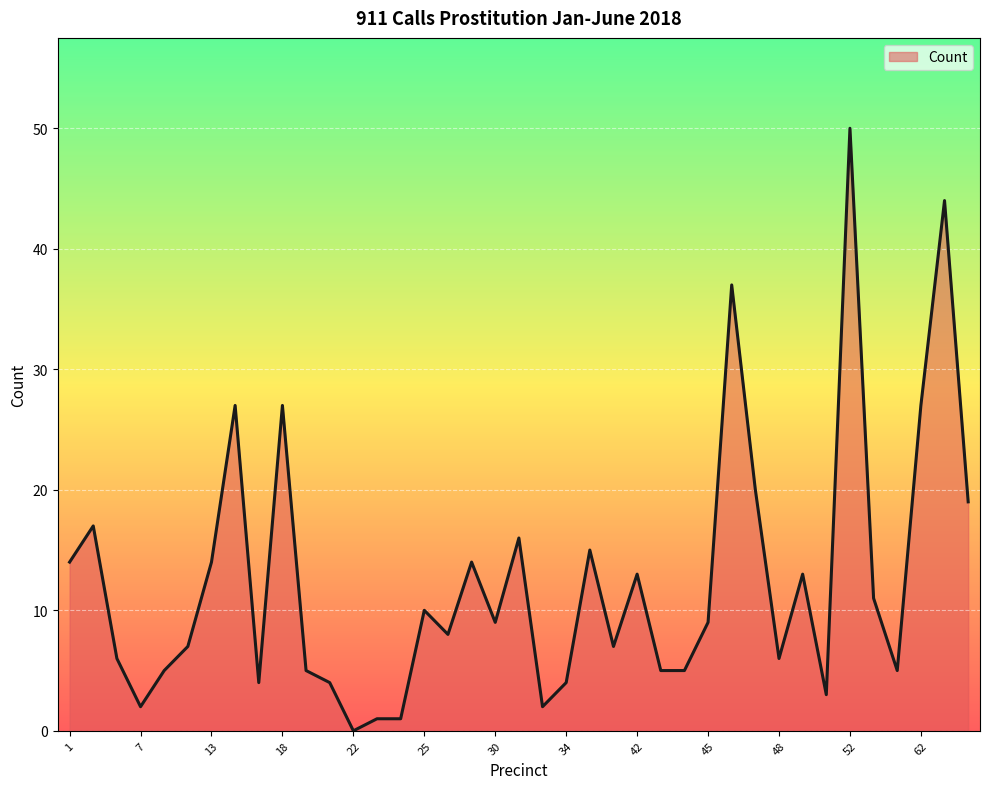

What is the difference between the maximum and minimum values?

50